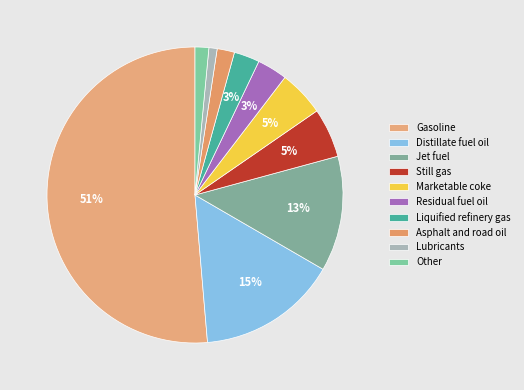

To the nearest percent, what percentage of the pie is Residual fuel oil?

3%